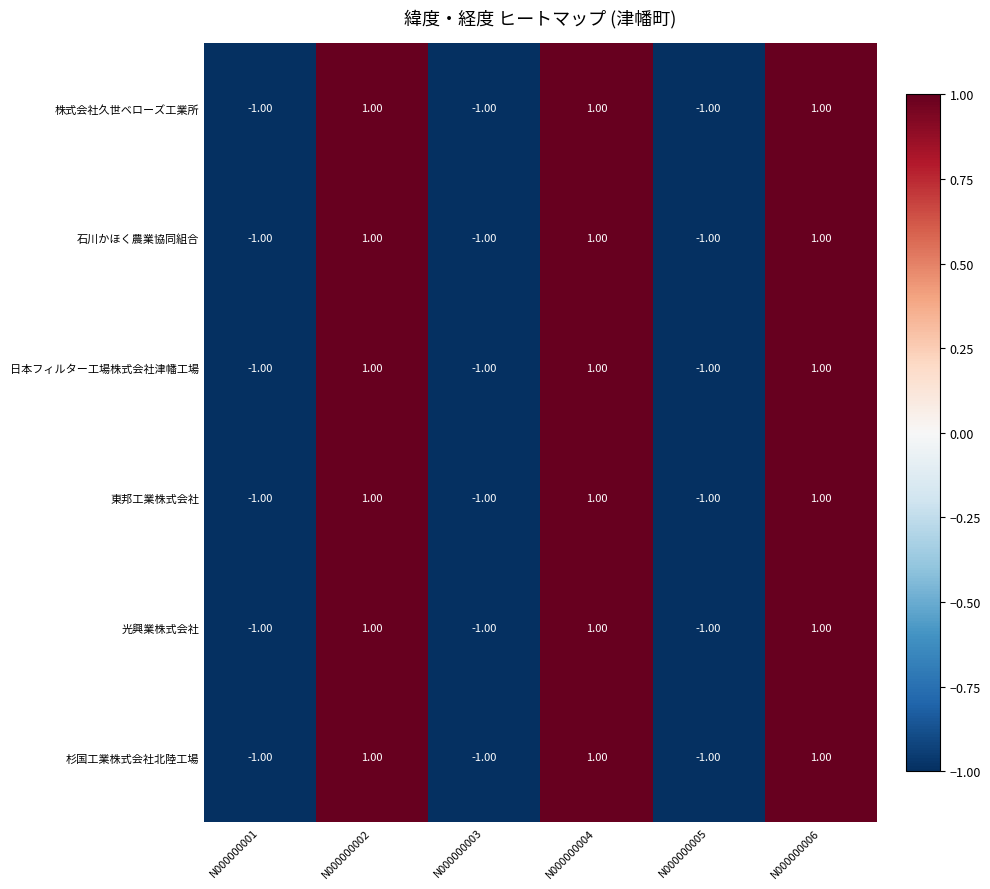

What is the total value across all series at N000000002?

6